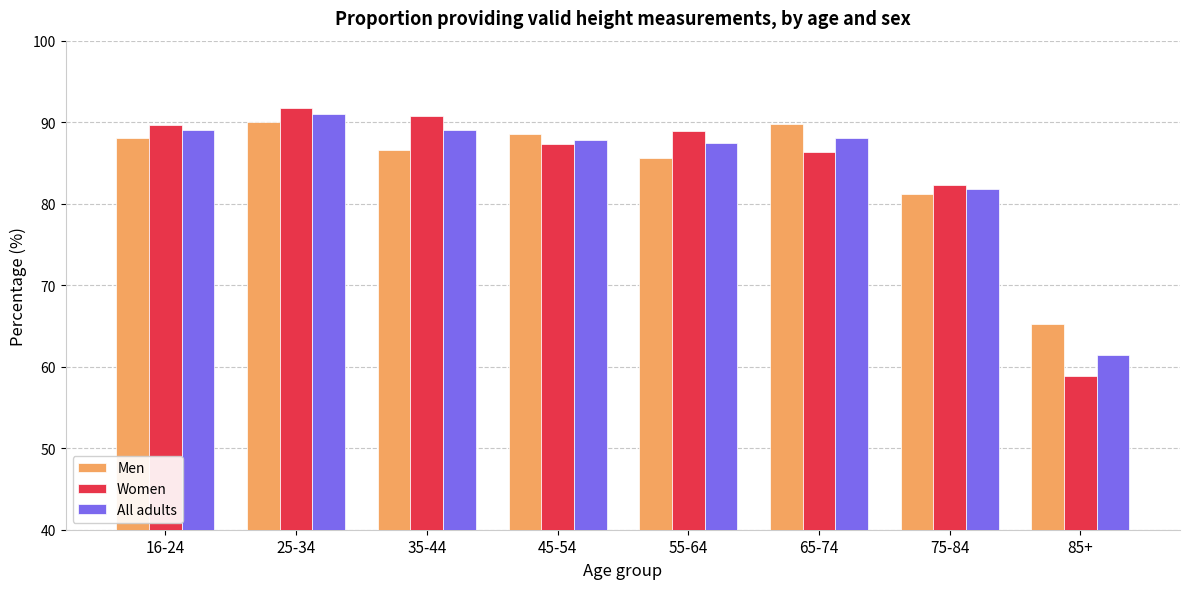

True or false: All adults has a value of 61.4 at 85+.

True